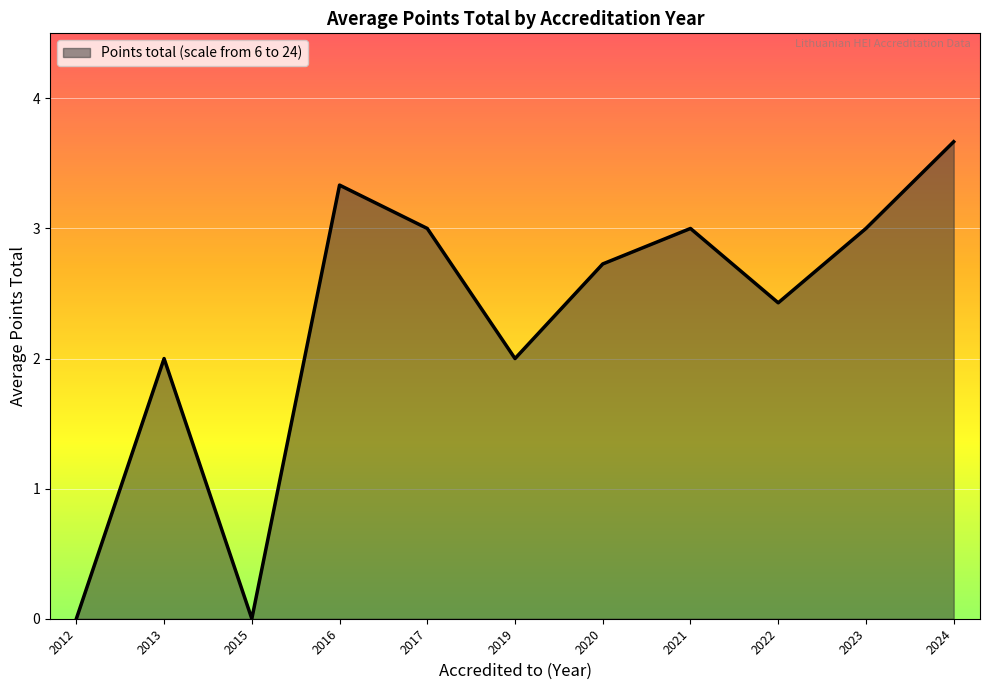

What is the change in value from 2012 to 2024?

+3.7